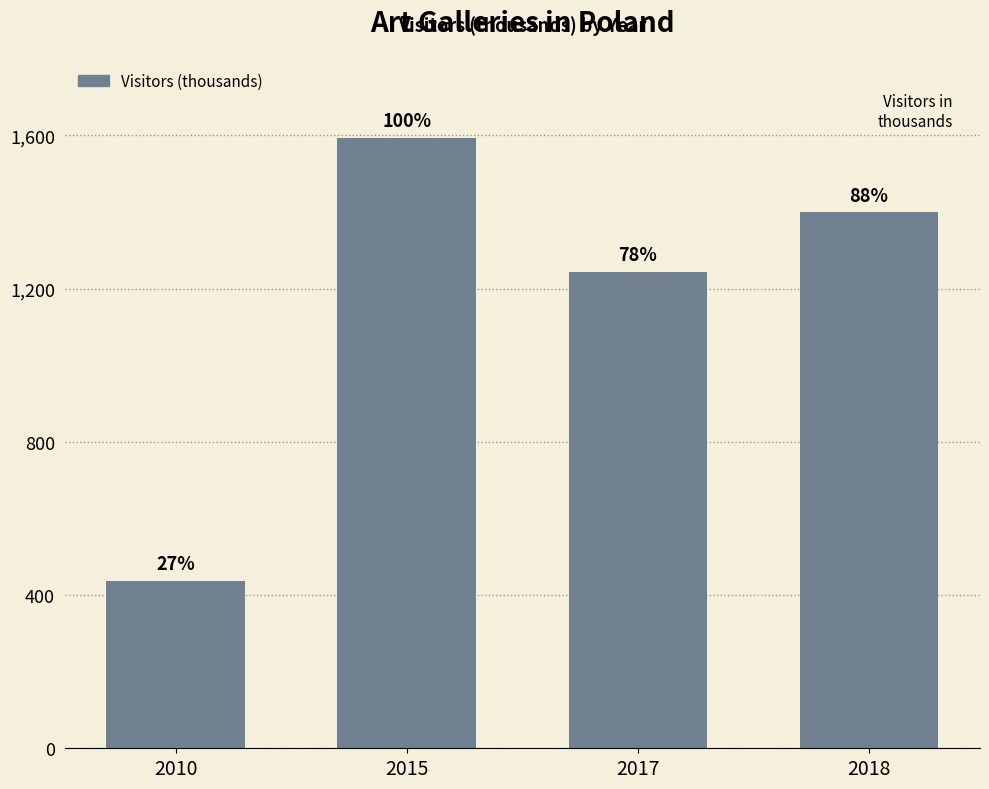

List the labels in order of value, smallest first.

2010, 2017, 2018, 2015